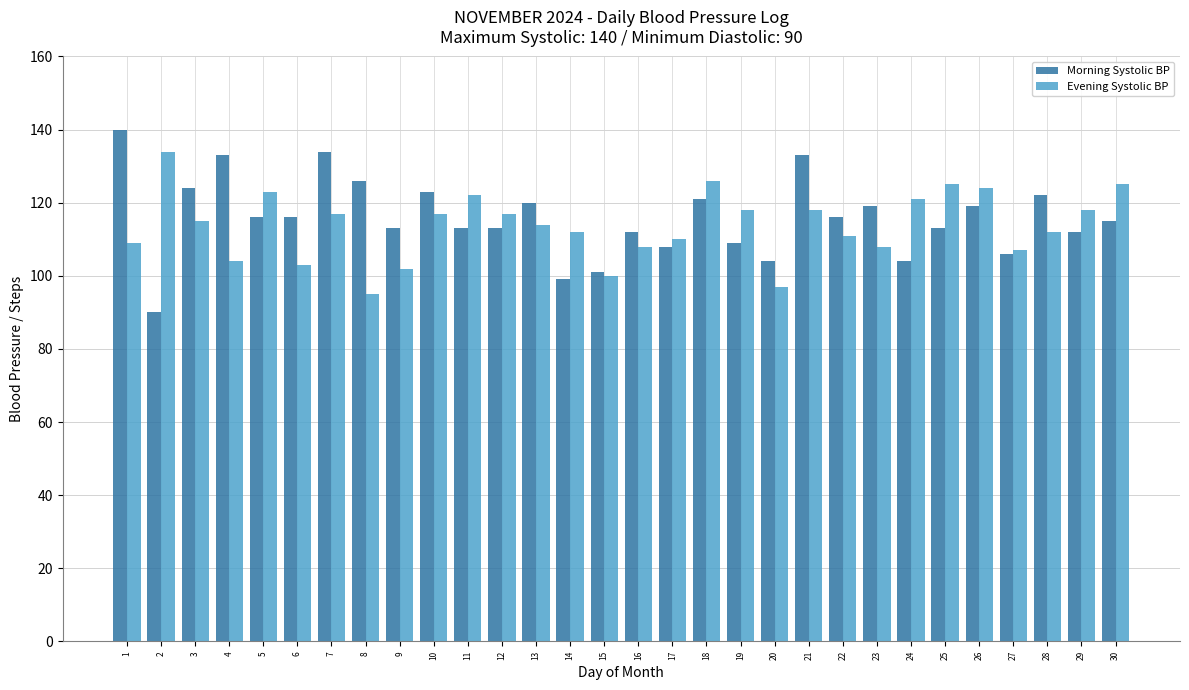

Rank the series at 23 from highest to lowest value.

Morning Systolic BP, Evening Systolic BP